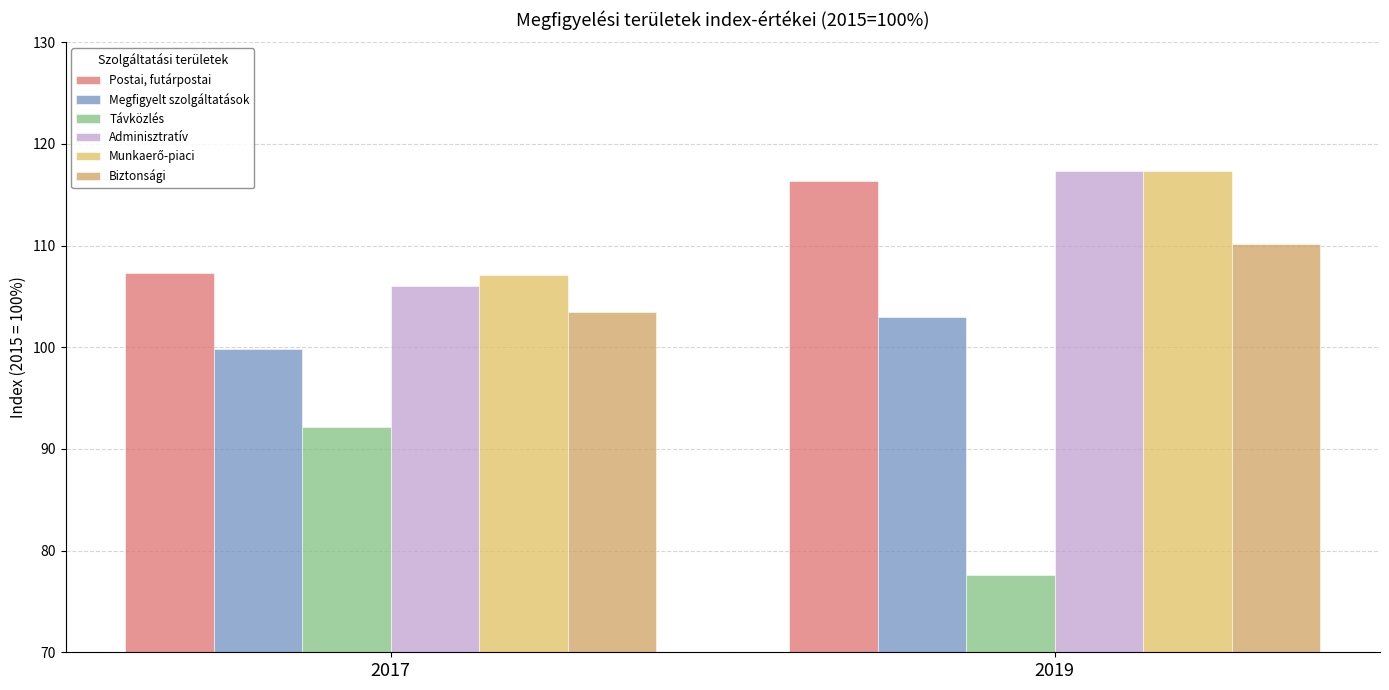

Which label corresponds to the smallest value in the chart?

2019